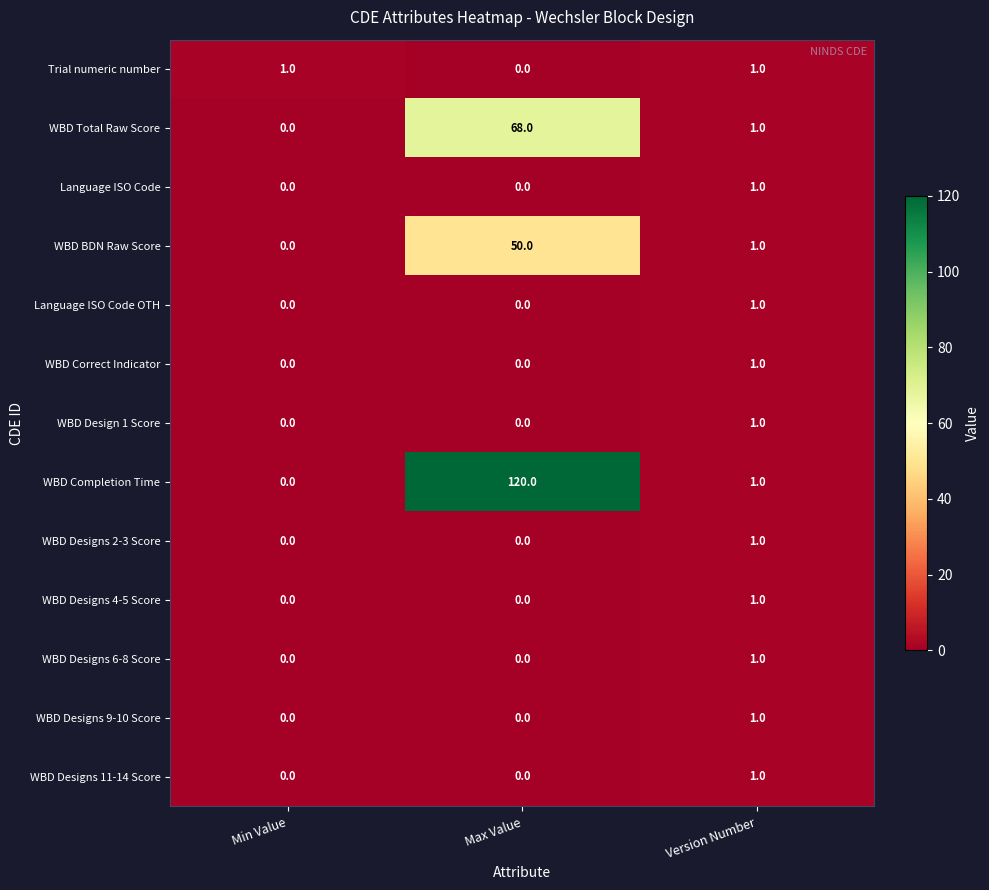

Count the number of data series in this chart.

13